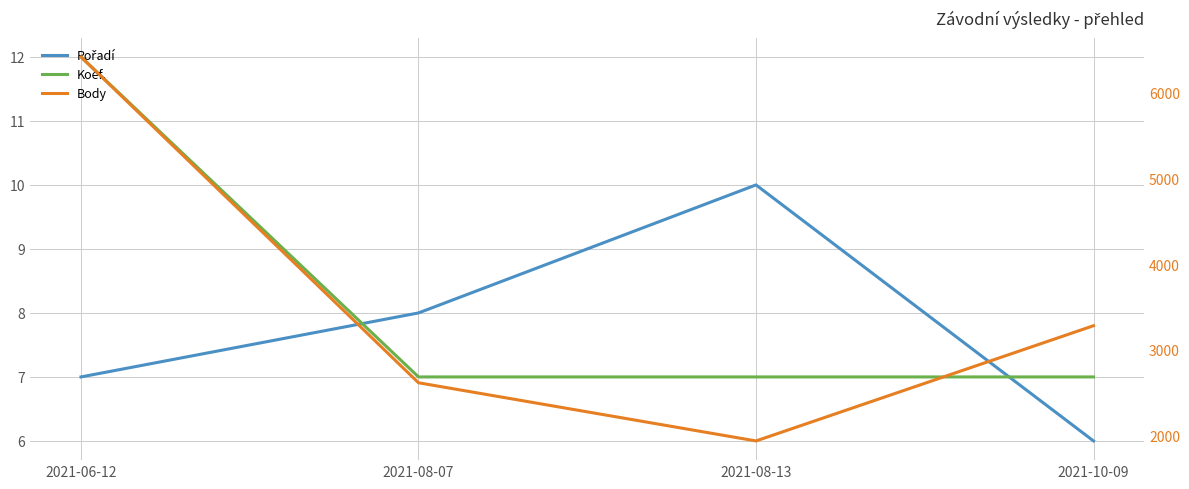

Which category has the highest value in the Body series?

2021-06-12